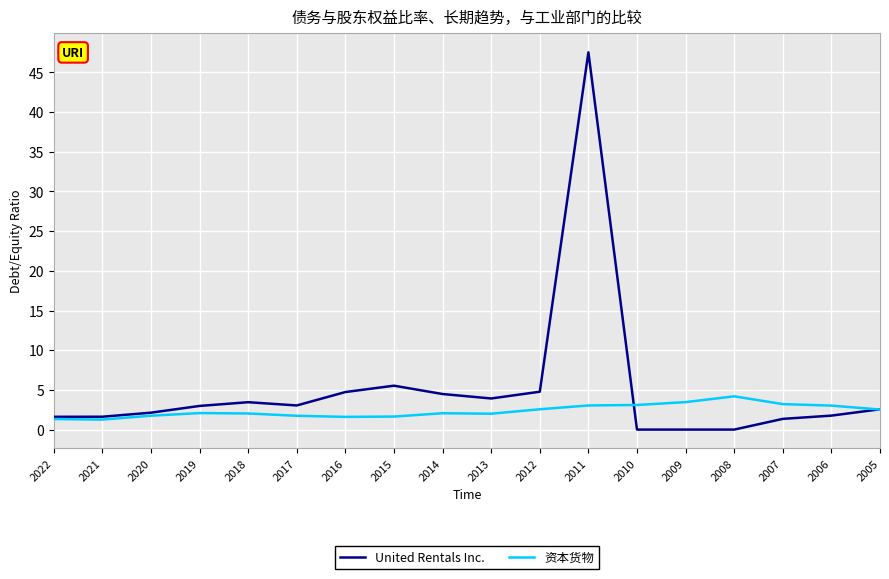

What is the difference between the second highest and minimum values in the United Rentals Inc. series?

5.5